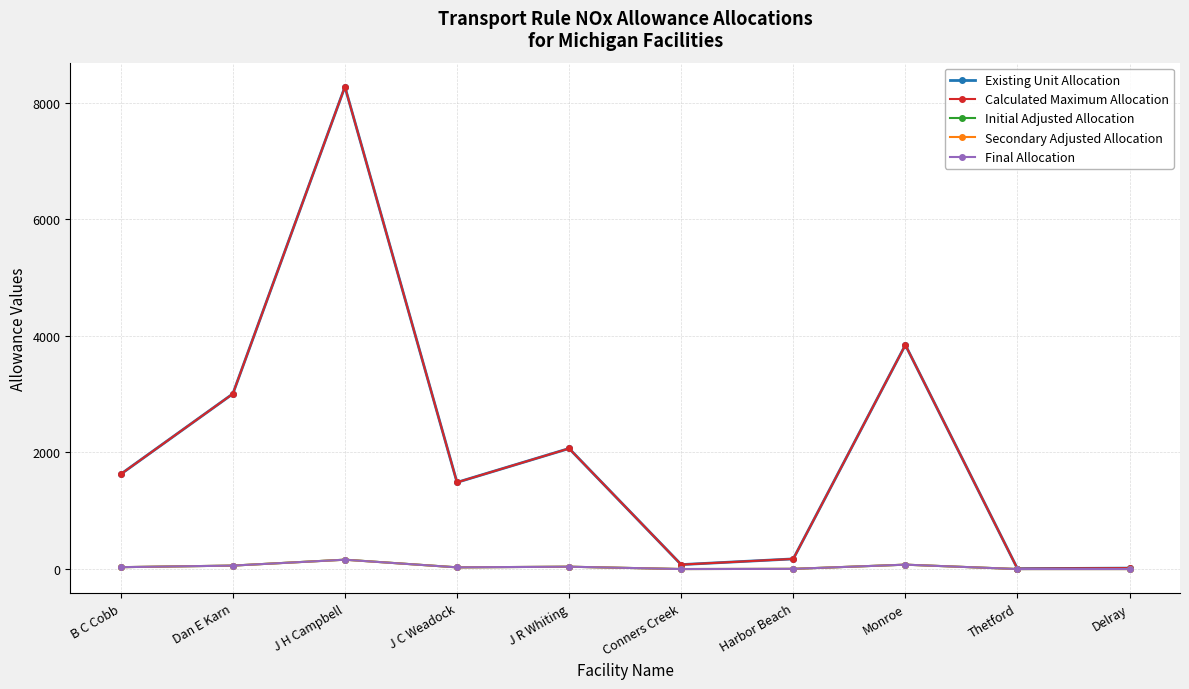

Which label corresponds to the largest value in the chart?

J H Campbell